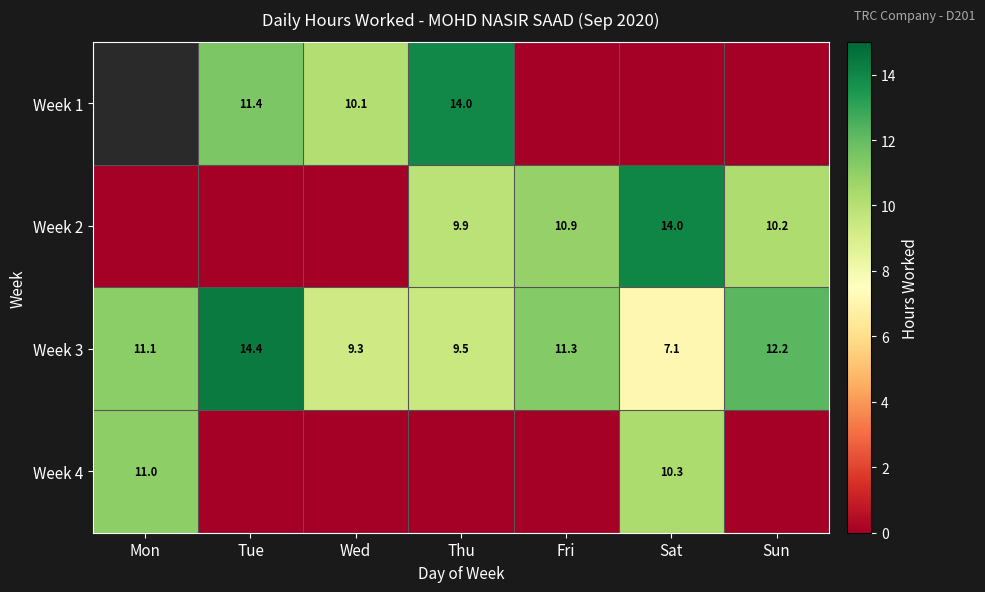

Rank the categories by Week 3 value from highest to lowest.

Tue, Sun, Fri, Mon, Thu, Wed, Sat